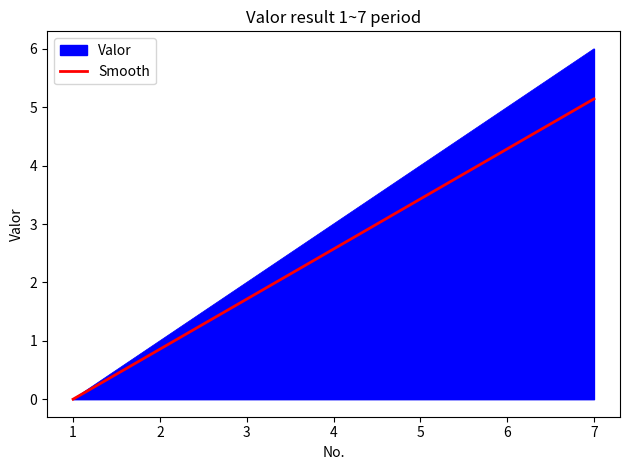

What is the difference between the highest and lowest values at 6?

0.7